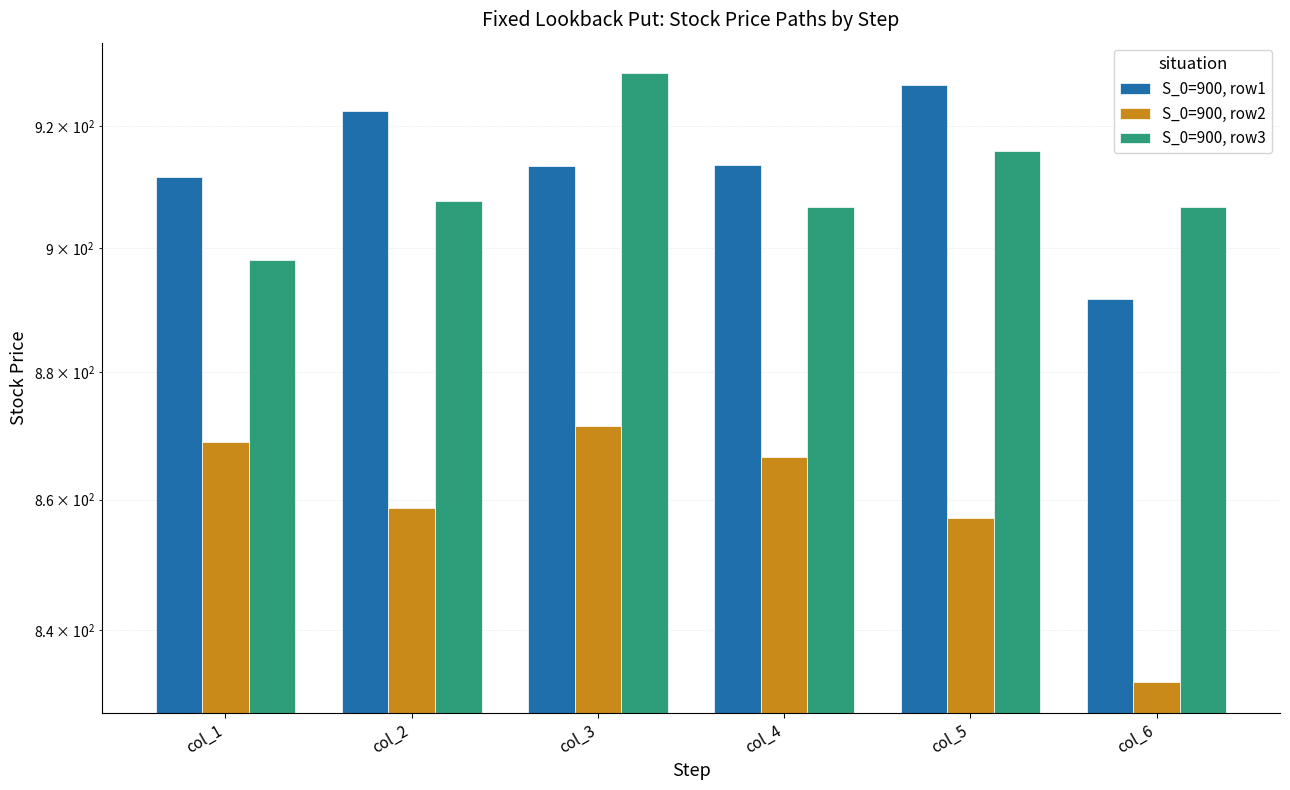

At which category is the sum across all series the highest?

col_3